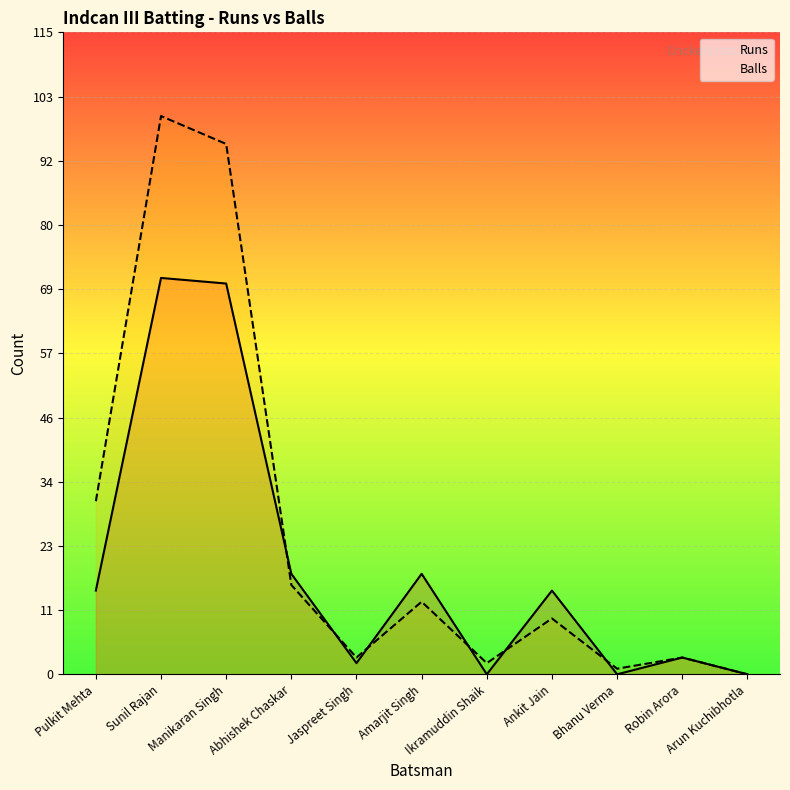

How many values in the Balls series are below 10?

5